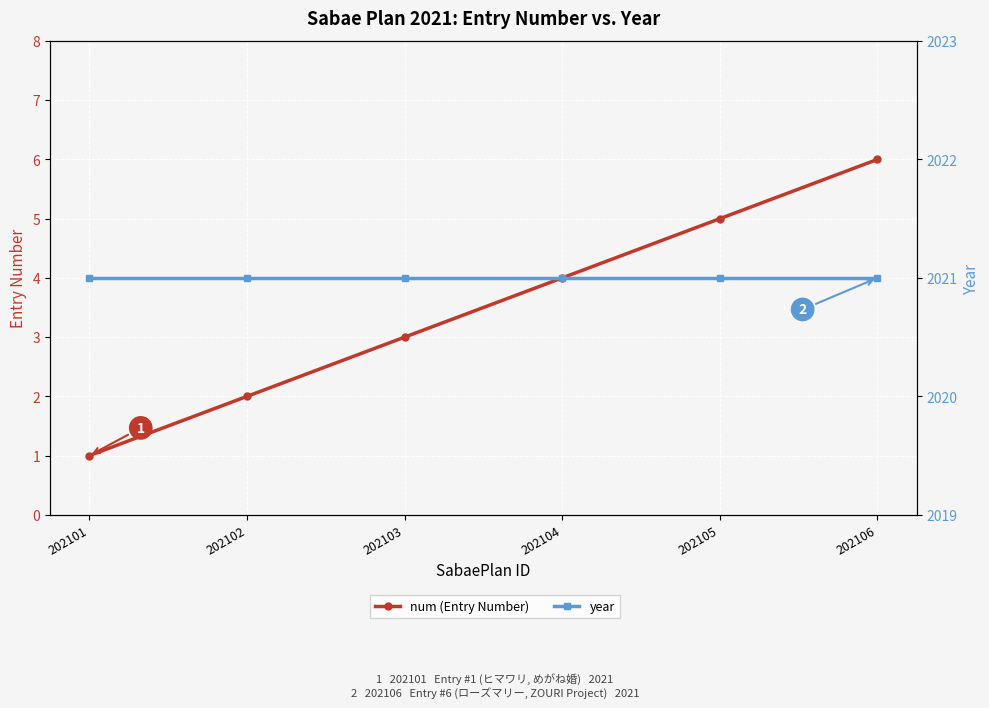

What are all the series names shown in the legend?

num (Entry Number), year